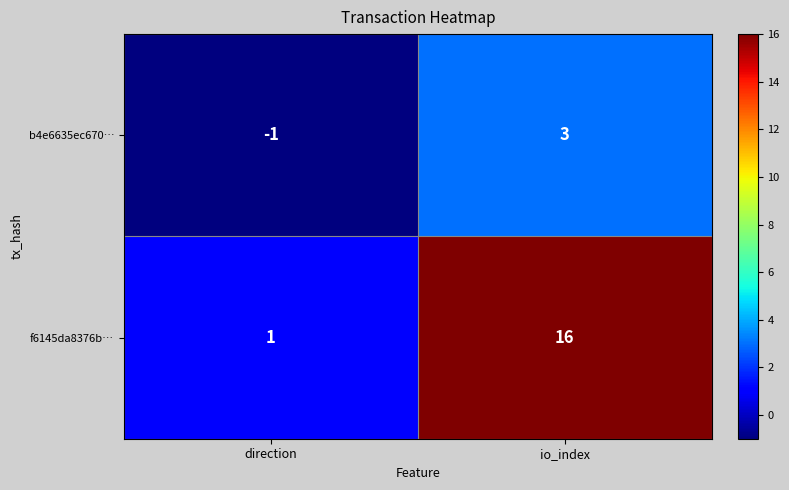

Which series has the largest range (max minus min)?

f6145da8376b…